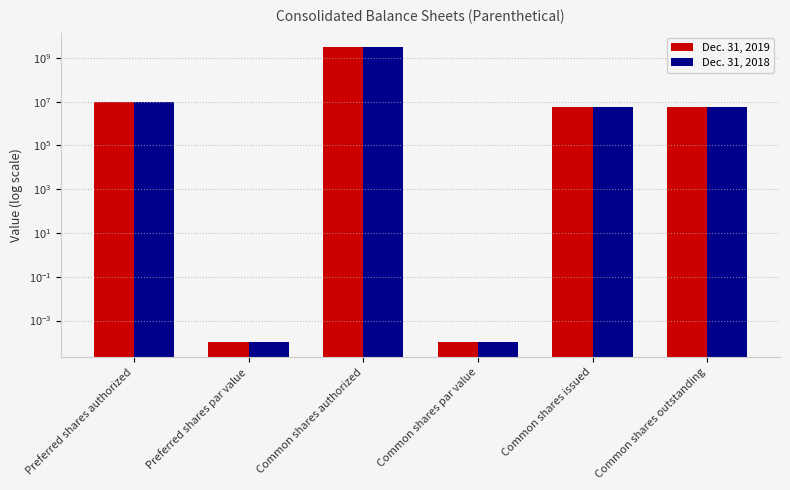

At how many categories does at least one series exceed 2070513122?

1